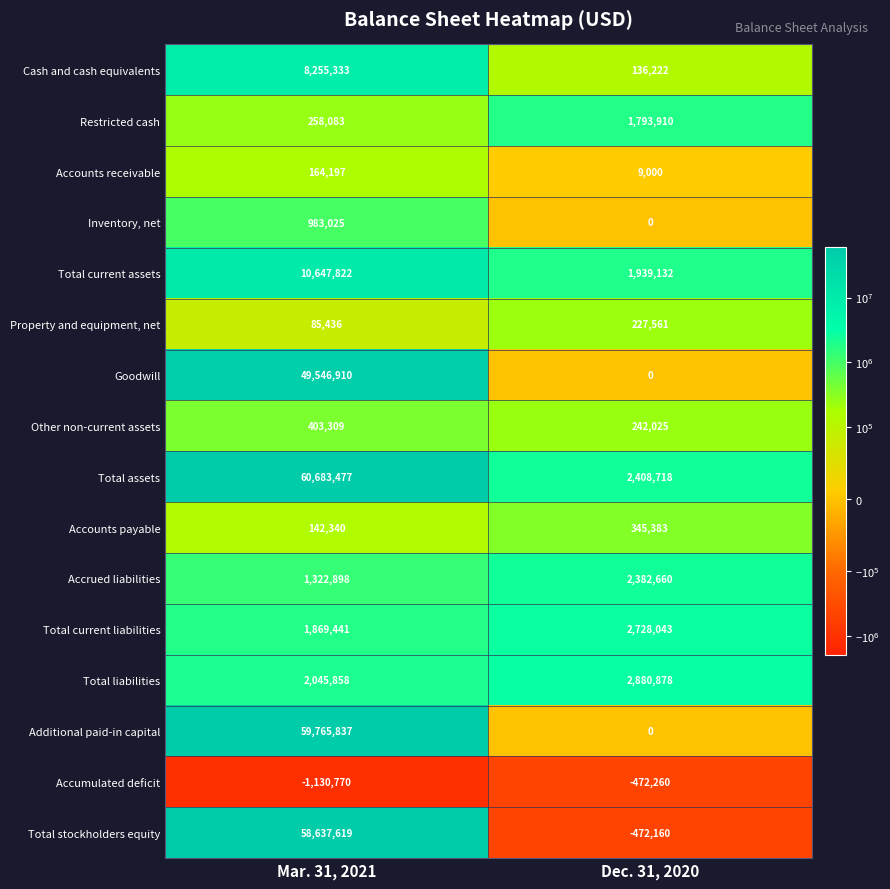

At how many categories does at least one series exceed 10999507?

1